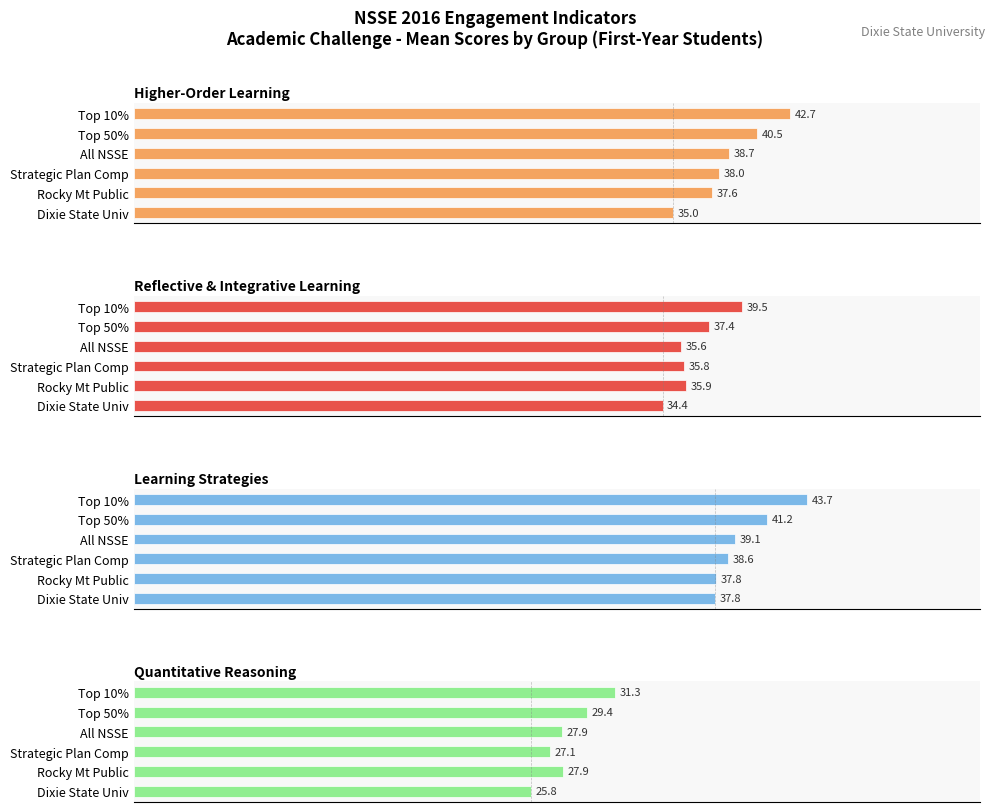

At how many categories does at least one series exceed 28?

6